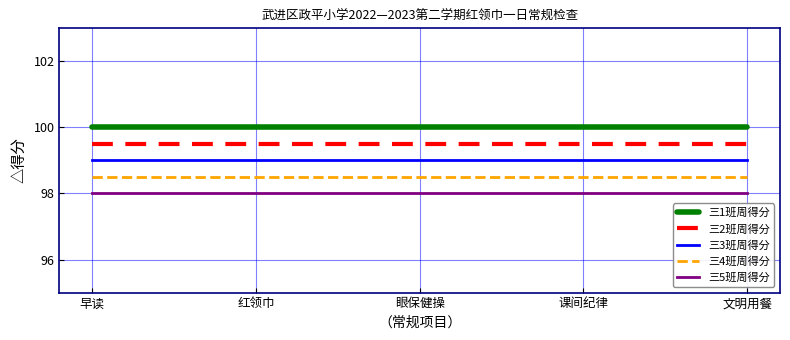

Does the chart display data point markers on the line(s)?

No